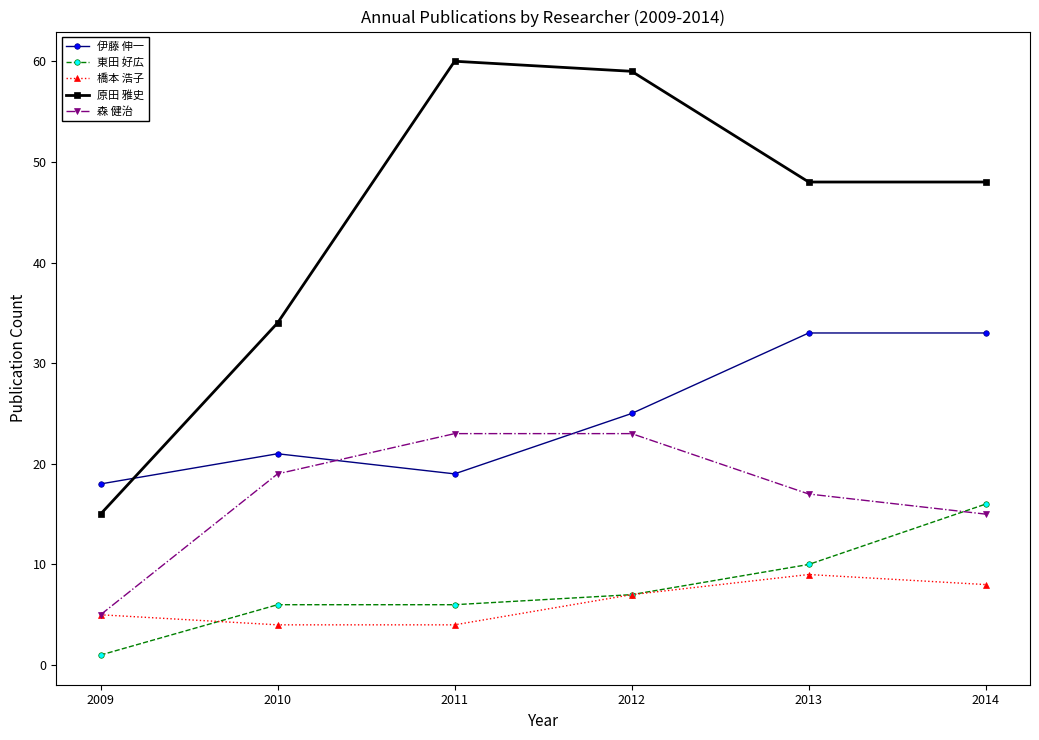

Read the 森 健治 value at 2012, to the nearest 10.

20